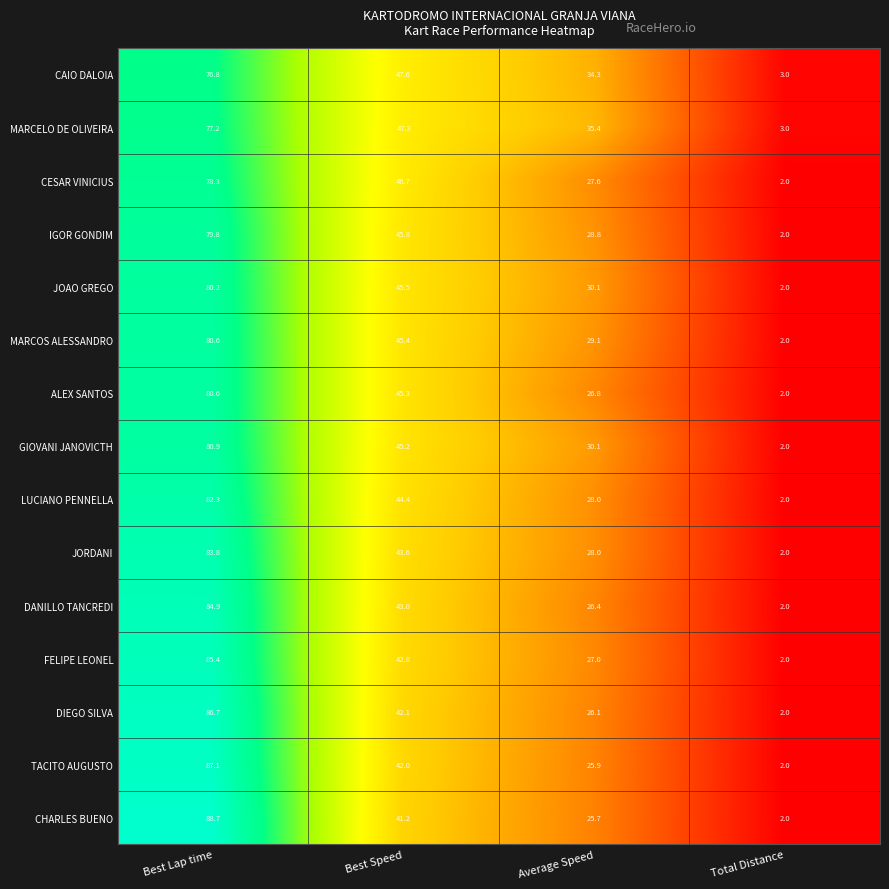

Which series has the widest spread of values?

CHARLES BUENO